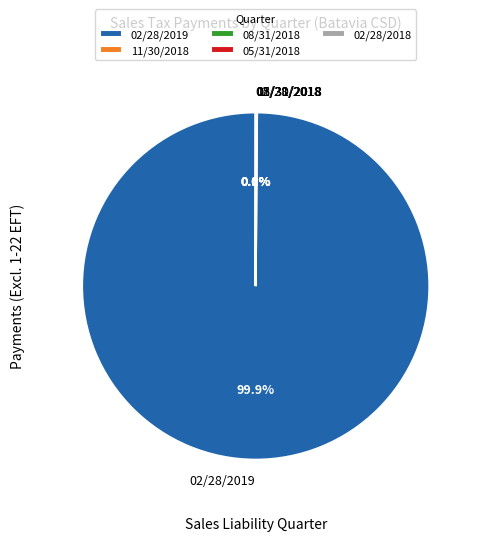

Which category has the biggest portion of the pie?

02/28/2019